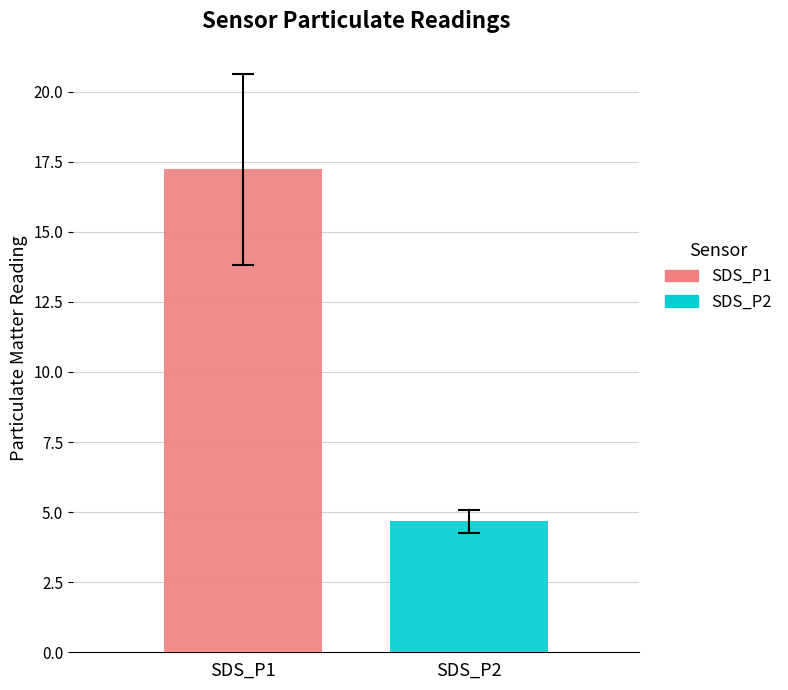

How many data points does each series have?

1